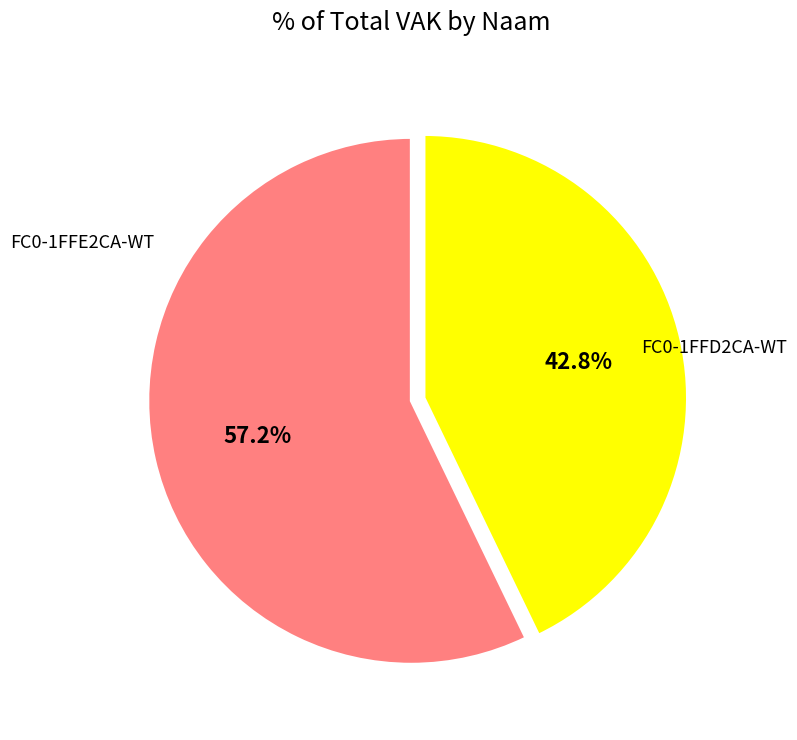

Does any single category account for the majority?

Yes